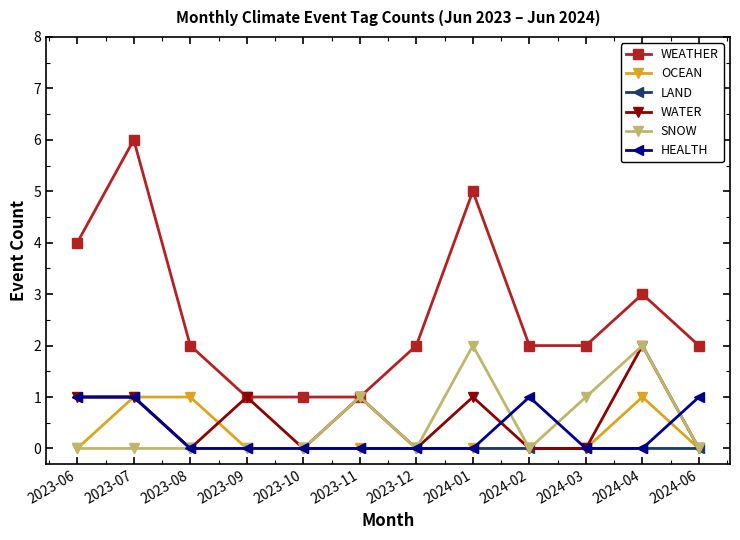

What is the difference between the highest and lowest values at 2023-08?

2